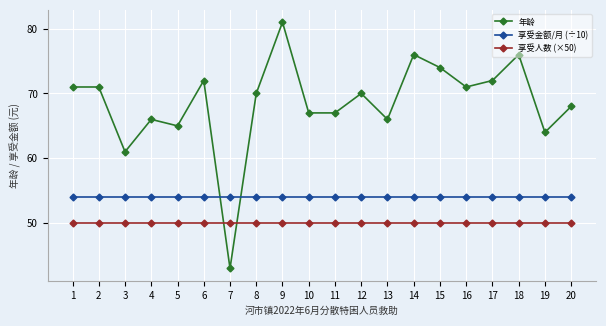

Which series has the largest total across all categories?

年龄